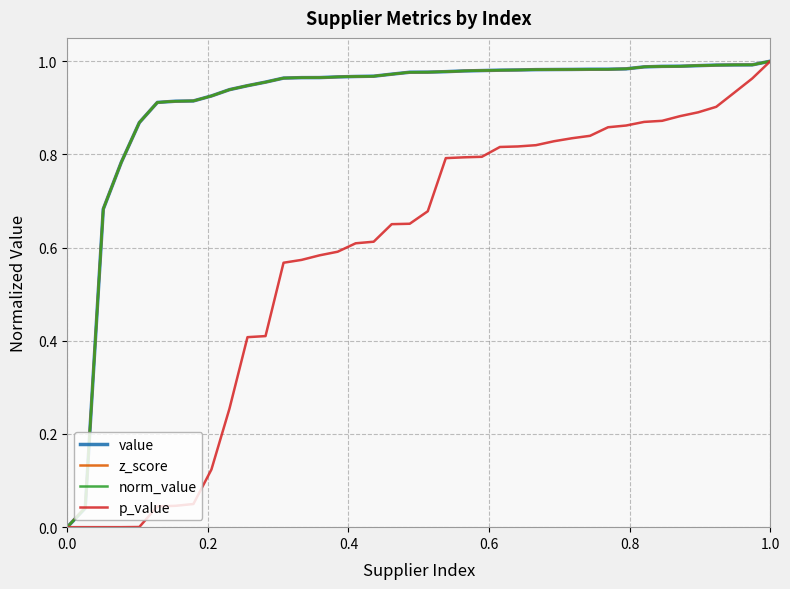

Does the chart display data point markers on the line(s)?

No